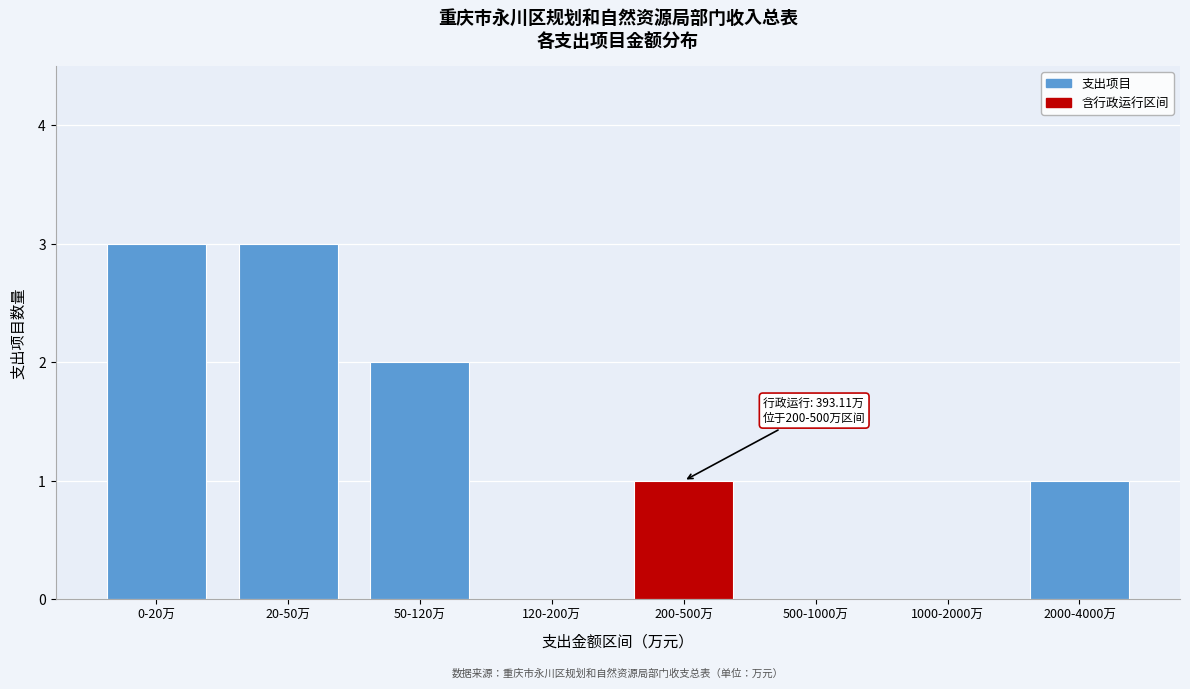

Reading left to right, extract all data points from this chart.

0-20万=3	20-50万=3	50-120万=2	120-200万=0	200-500万=1	500-1000万=0	1000-2000万=0	2000-4000万=1